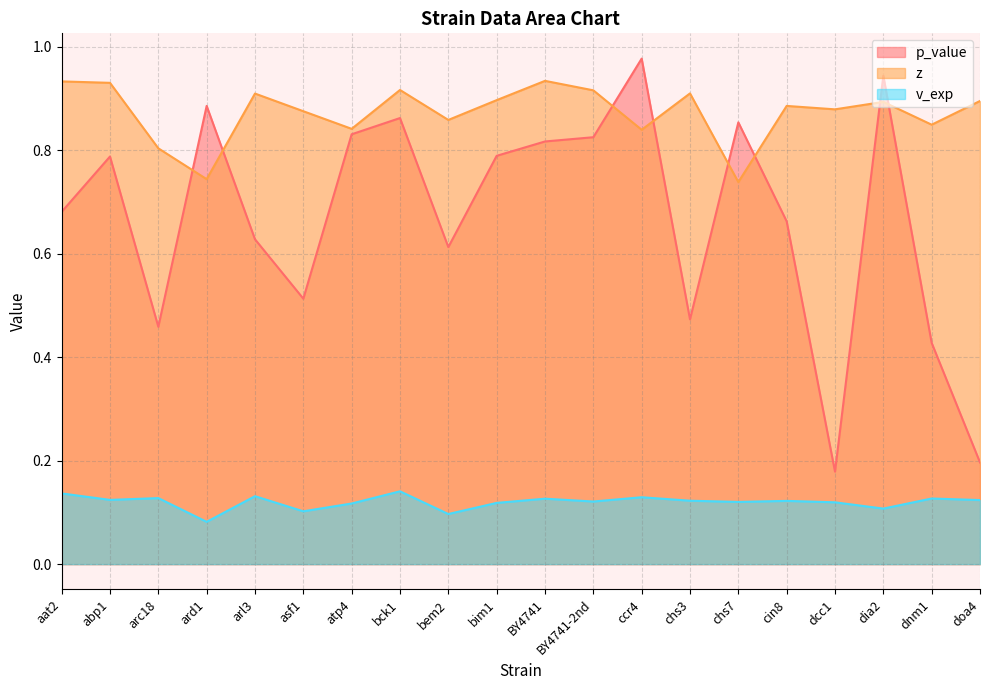

How many interior local peaks does the z series have?

6